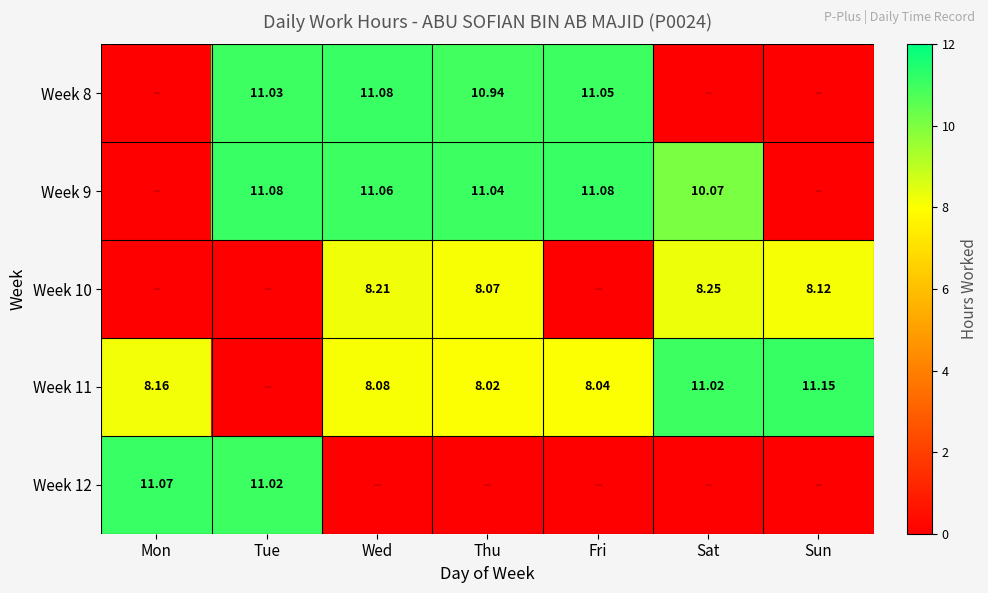

Is the value of Week 9 at Tue greater than the value of Week 10 at Sat?

Yes